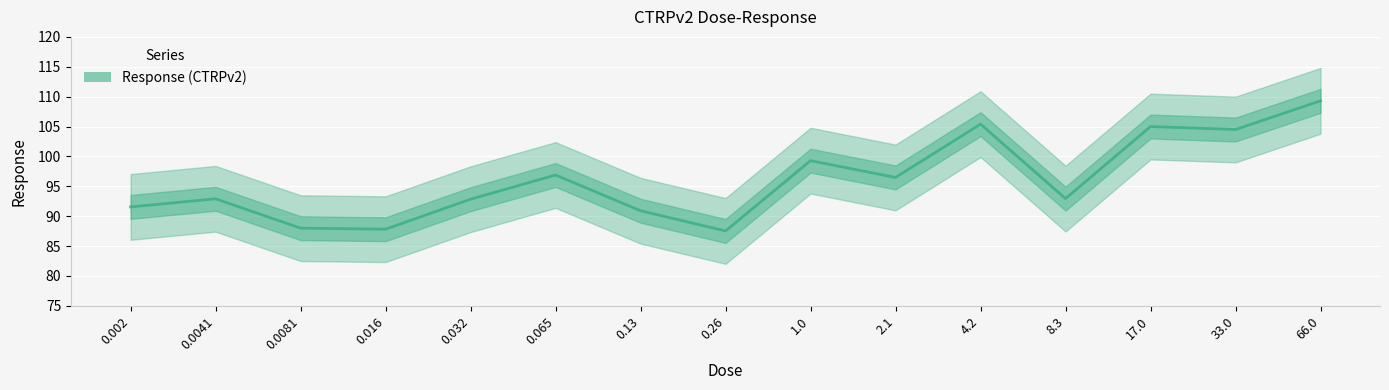

What position from the left is 0.0081?

3